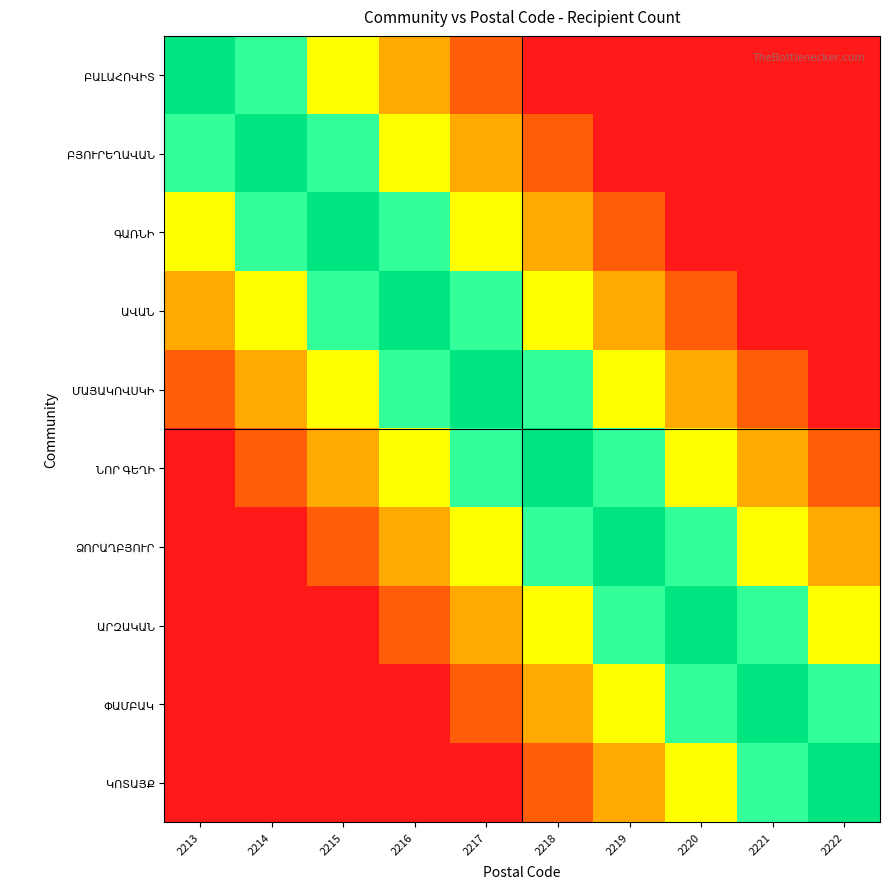

What is the difference between the highest and lowest values at 2222?

1.0